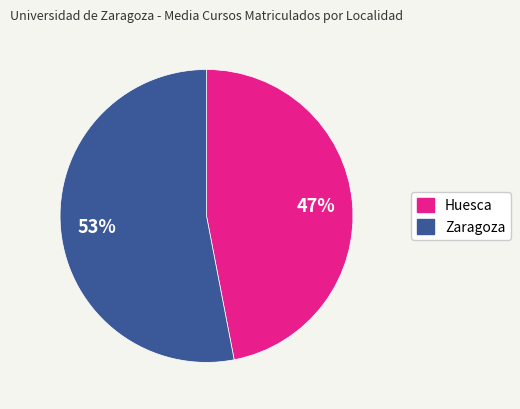

How many segments does this pie chart have?

2